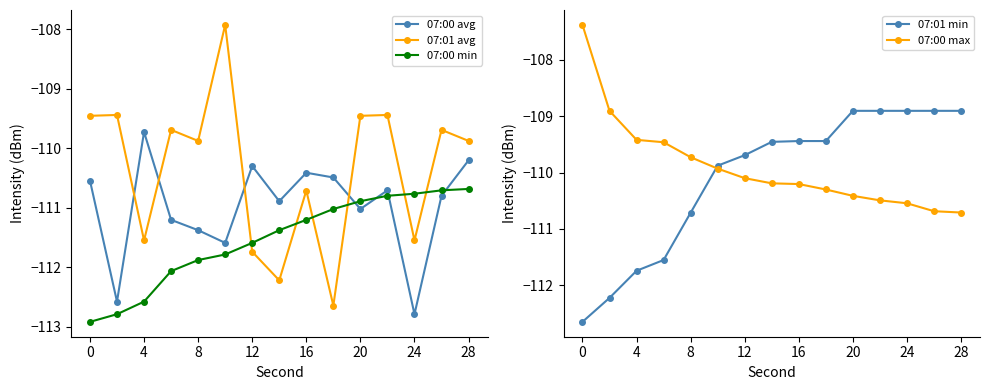

What is the sum of the 07:00 min values at 0 and 12?

-224.5